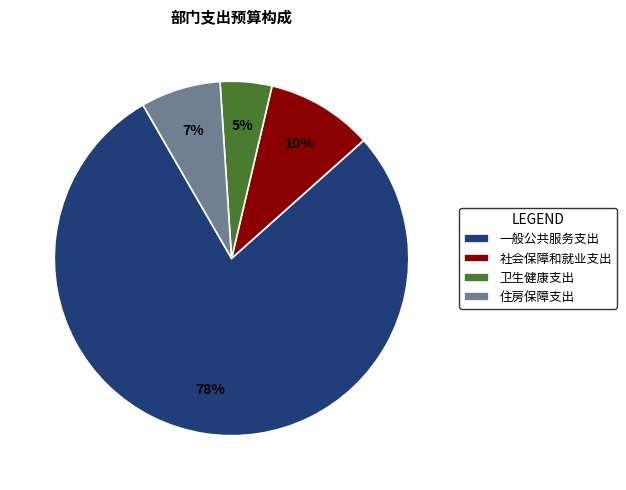

Count the number of slices in the pie.

4